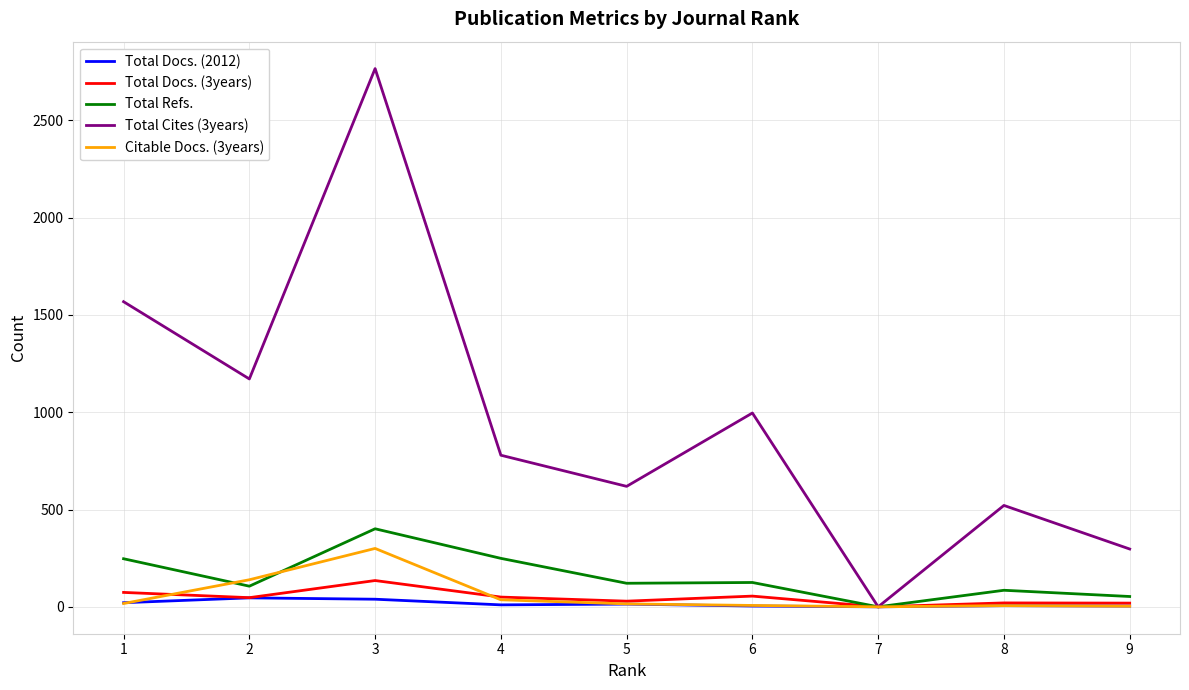

What is the total value across all series at 4?

1124